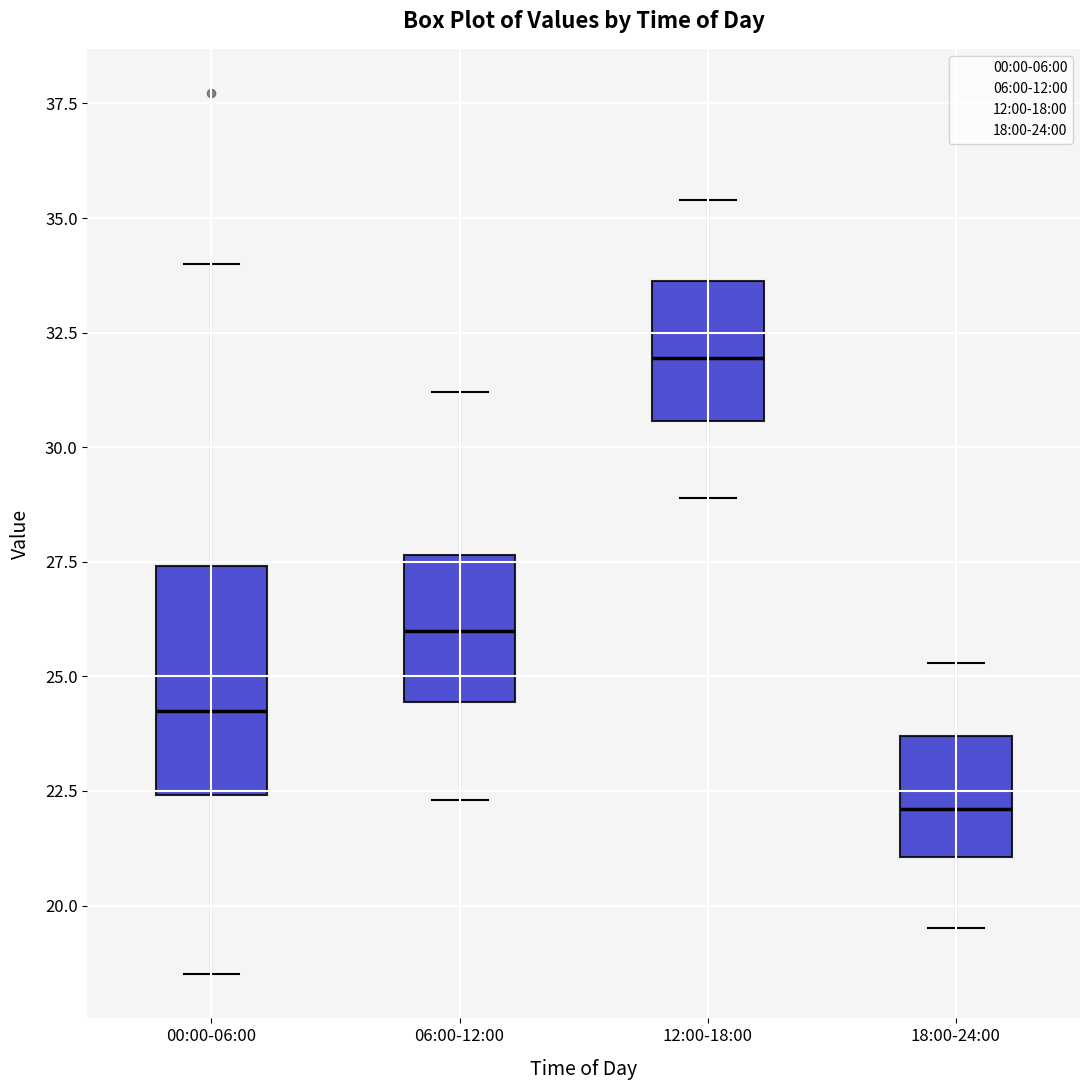

Where is the lower edge of the box for 00:00-06:00 on the y-axis? The values are not printed on the chart, so give them approximately, as read against the axis.

22.5